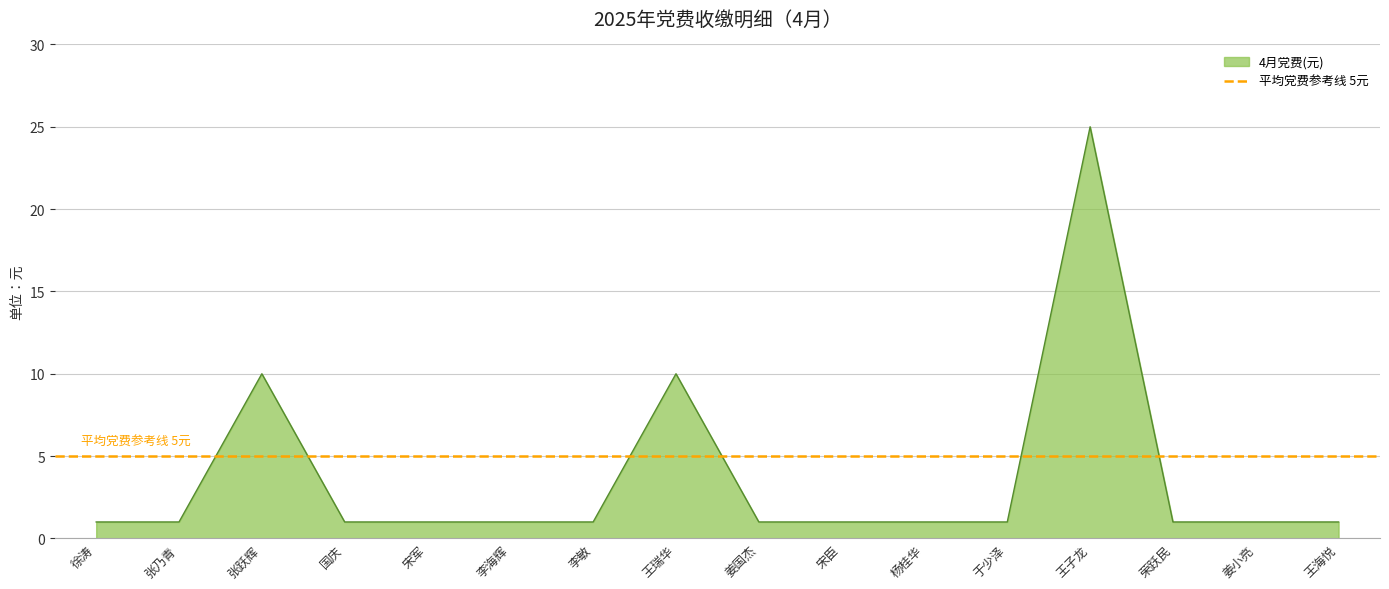

Rank the categories by value from highest to lowest.

王子龙, 张跃辉, 王瑞华, 徐涛, 张乃青, 国庆, 宋军, 李海辉, 李敏, 姜国杰, 宋臣, 杨桂华, 于少泽, 荣跃民, 姜小亮, 王海悦